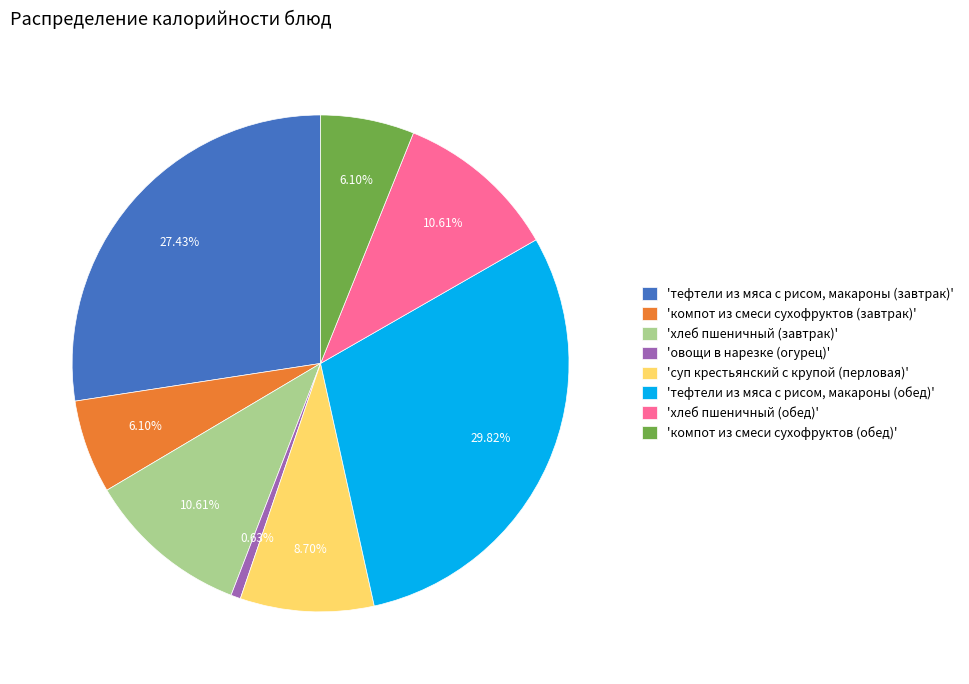

To the nearest percent, what is the difference between the largest and smallest slice percentages?

29%